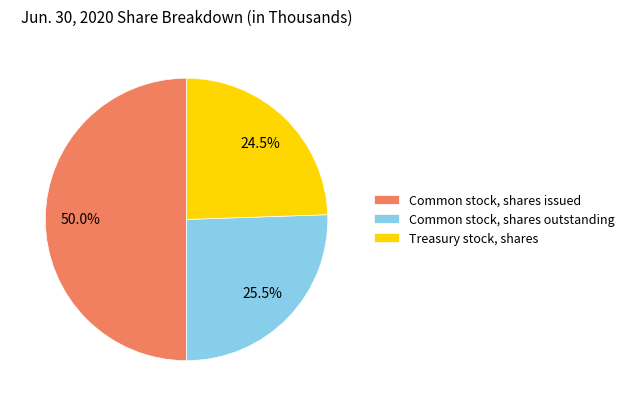

How many segments does this pie chart have?

3